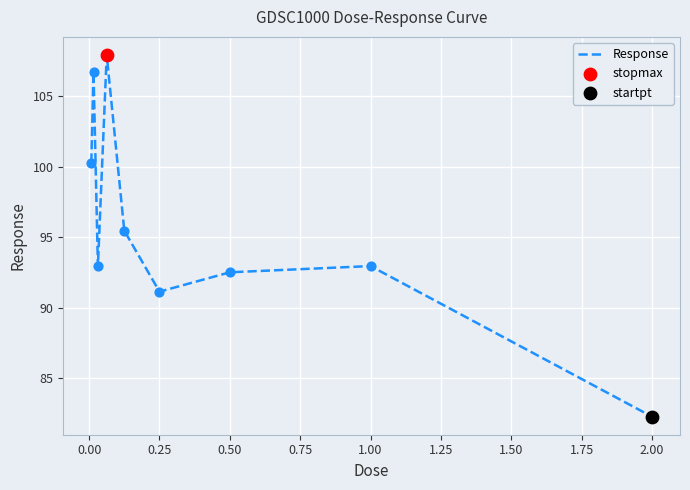

What is the smallest value displayed?

82.3